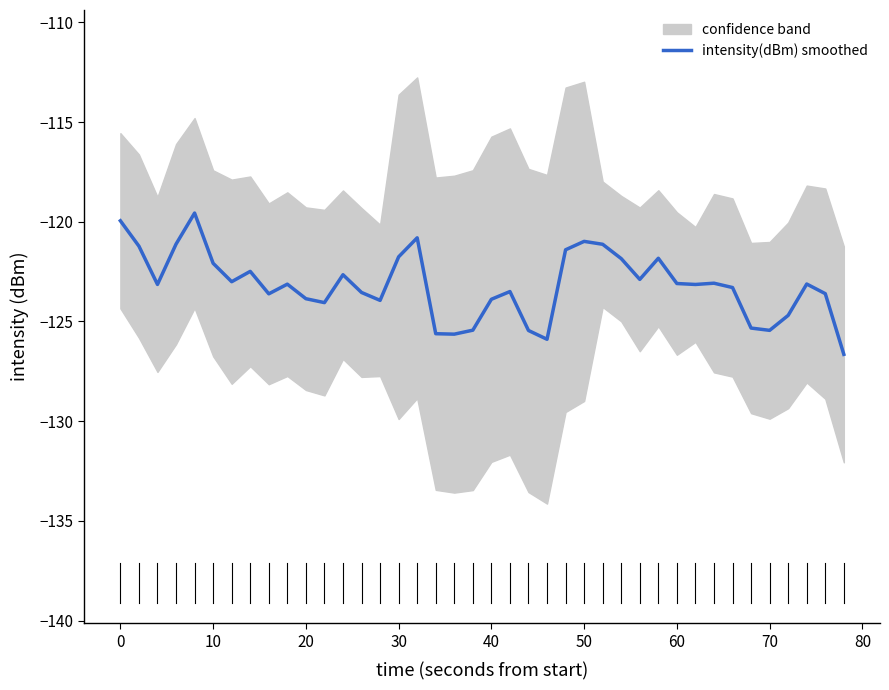

True or false: intensity(dBm) smoothed has a value of -186.6 at 70.

False